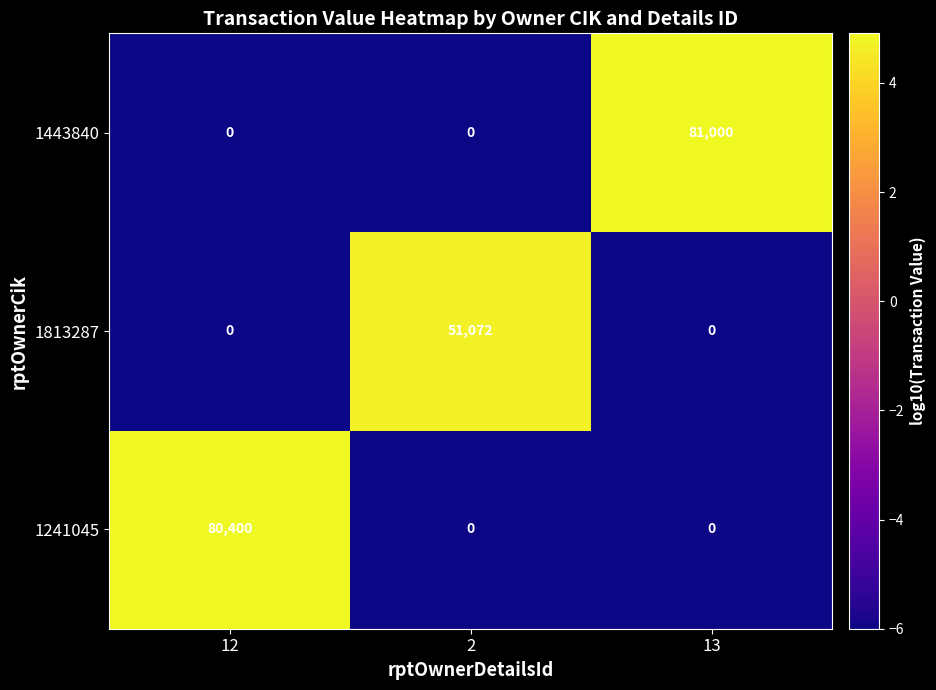

How many positive values does the 1443840 series have?

1